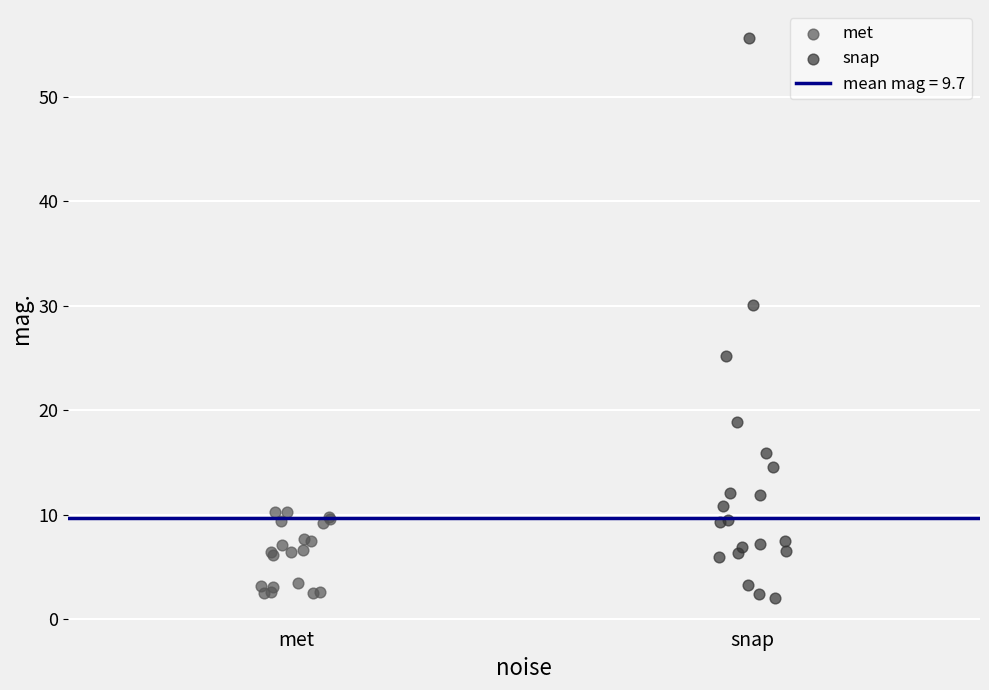

Which series has the widest spread of Y values?

snap